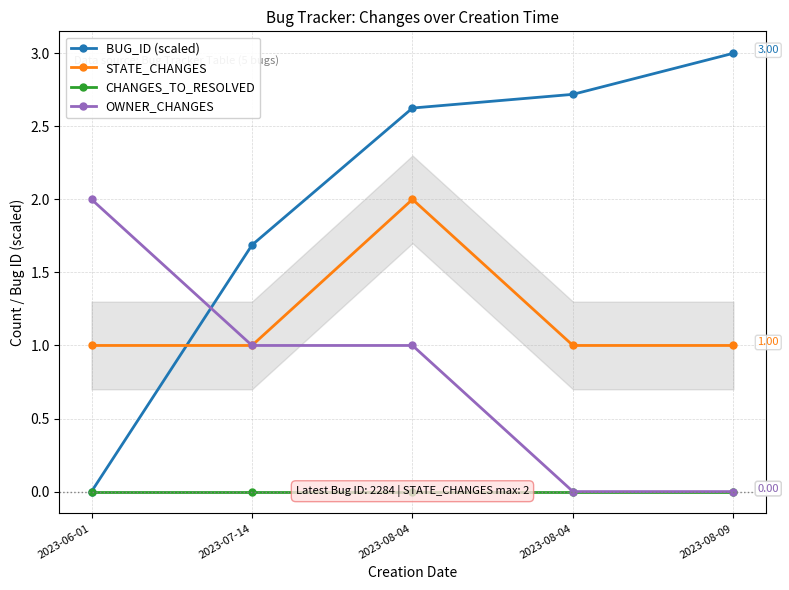

Which label corresponds to the largest value in the chart?

2023-08-09